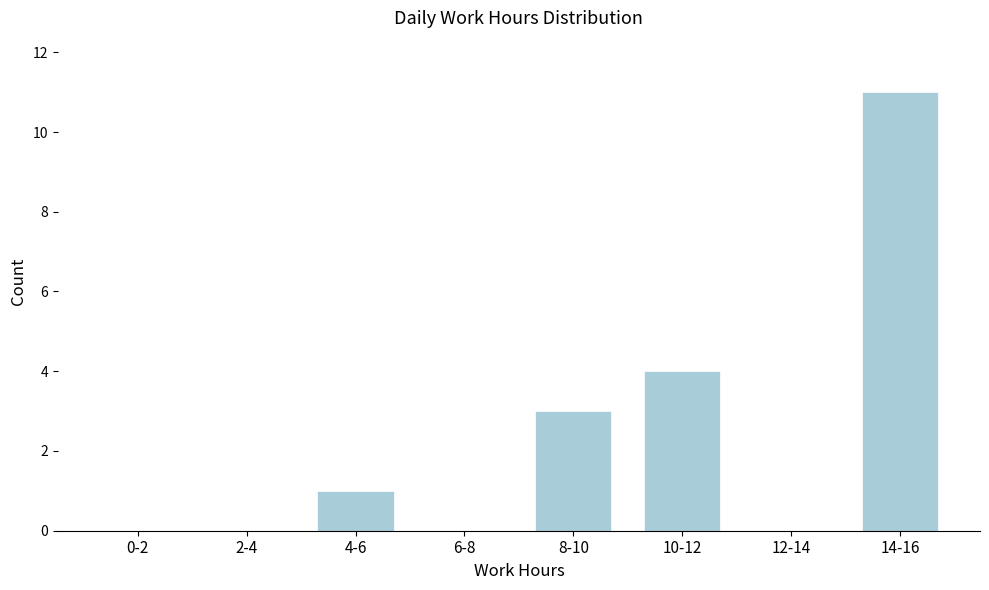

Reading left to right, what are all the values shown in this chart?

0-2=0	2-4=0	4-6=1	6-8=0	8-10=3	10-12=4	12-14=0	14-16=11